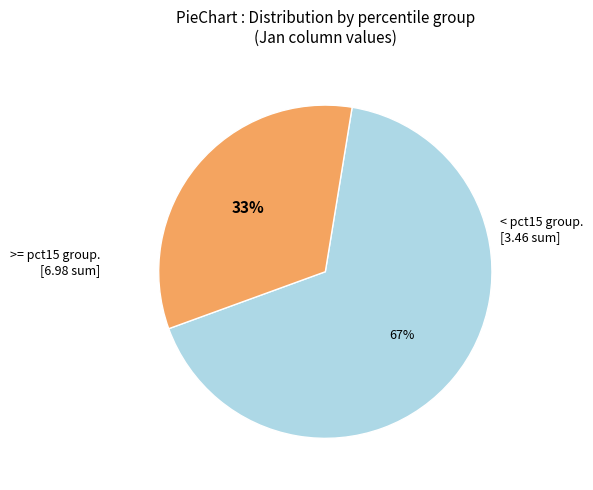

To the nearest percent, what is the difference between the largest and smallest slice percentages?

34%